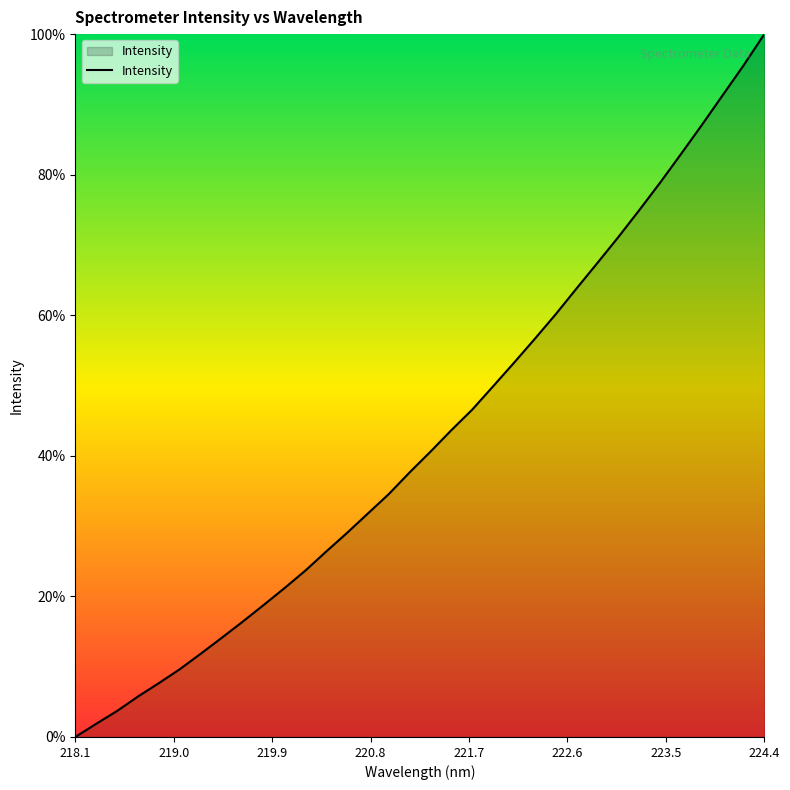

What is the difference between the second highest and second lowest values?

93.7